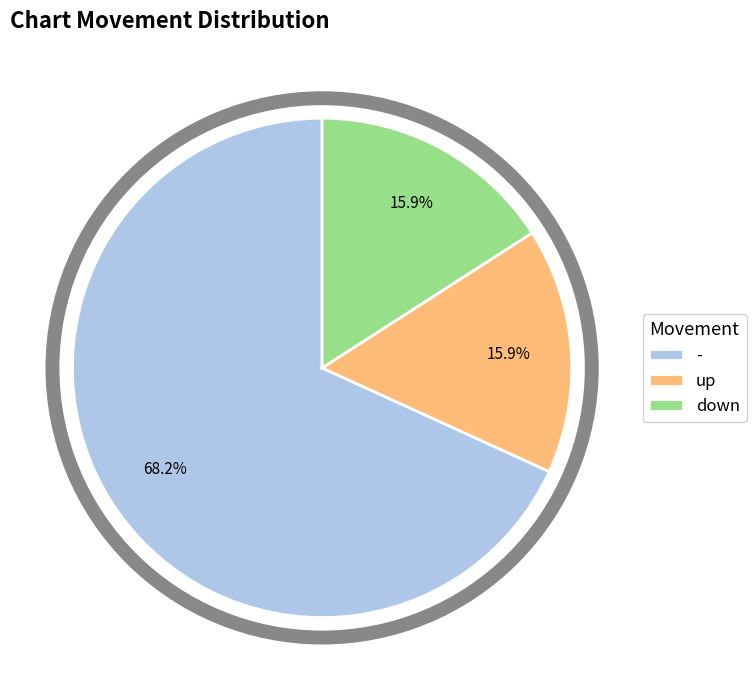

Combined, do down and up account for over 50%?

No